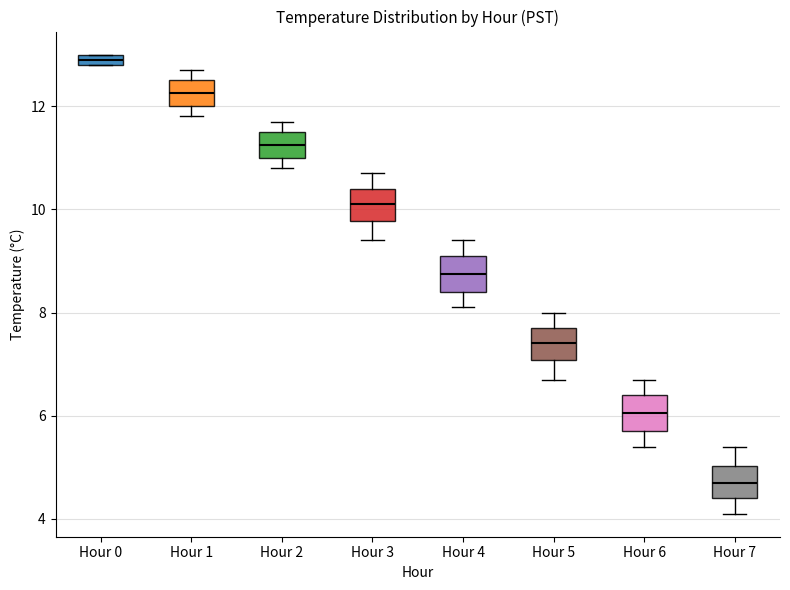

Where does the lower whisker of the box for Hour 7 end on the y-axis? The values are not printed on the chart, so give them approximately, as read against the axis.

4.2